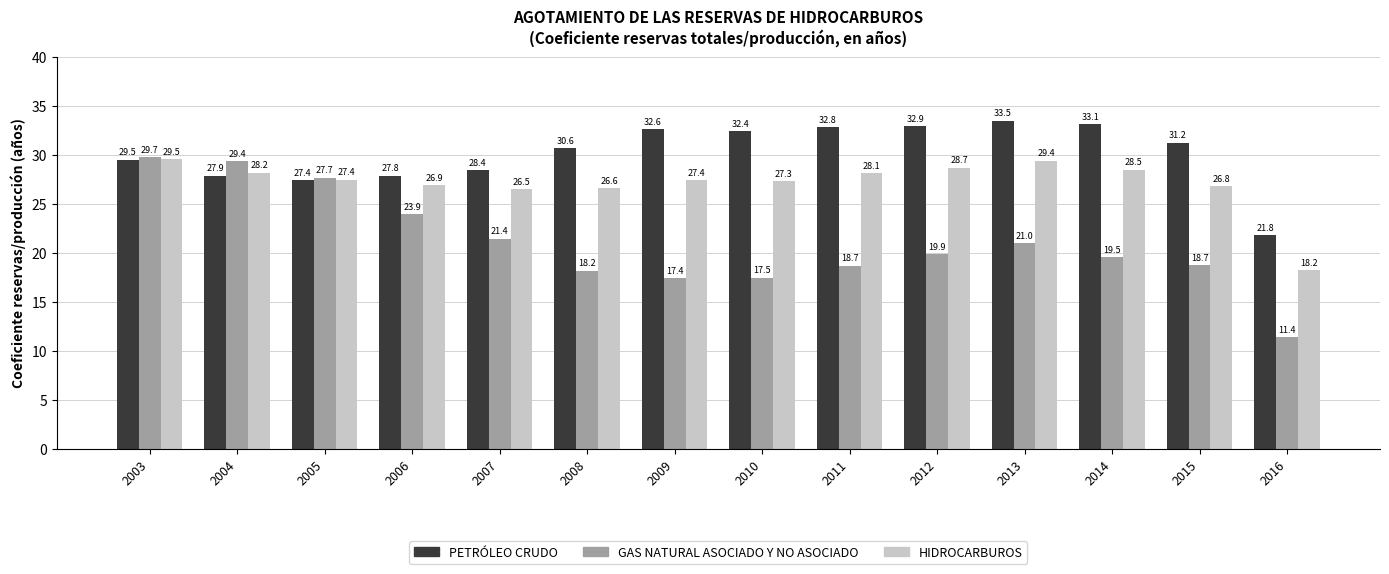

What is the minimum value for GAS NATURAL ASOCIADO Y NO ASOCIADO?

11.4